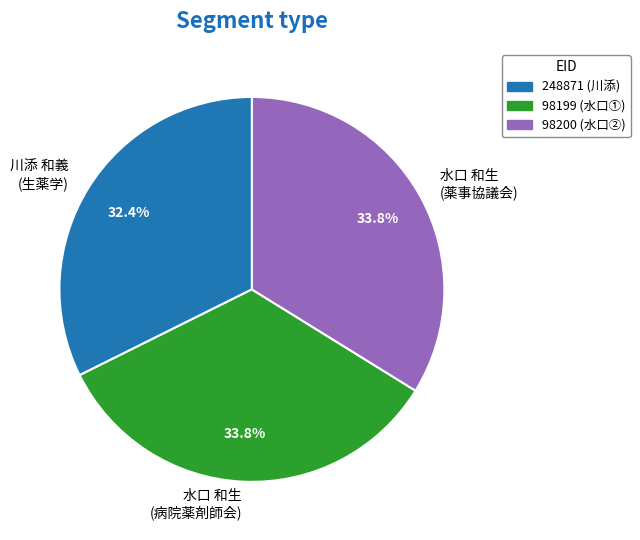

What percentage do 水口 和生 (病院薬剤師会) and 水口 和生 (薬事協議会) together represent?

67.6%